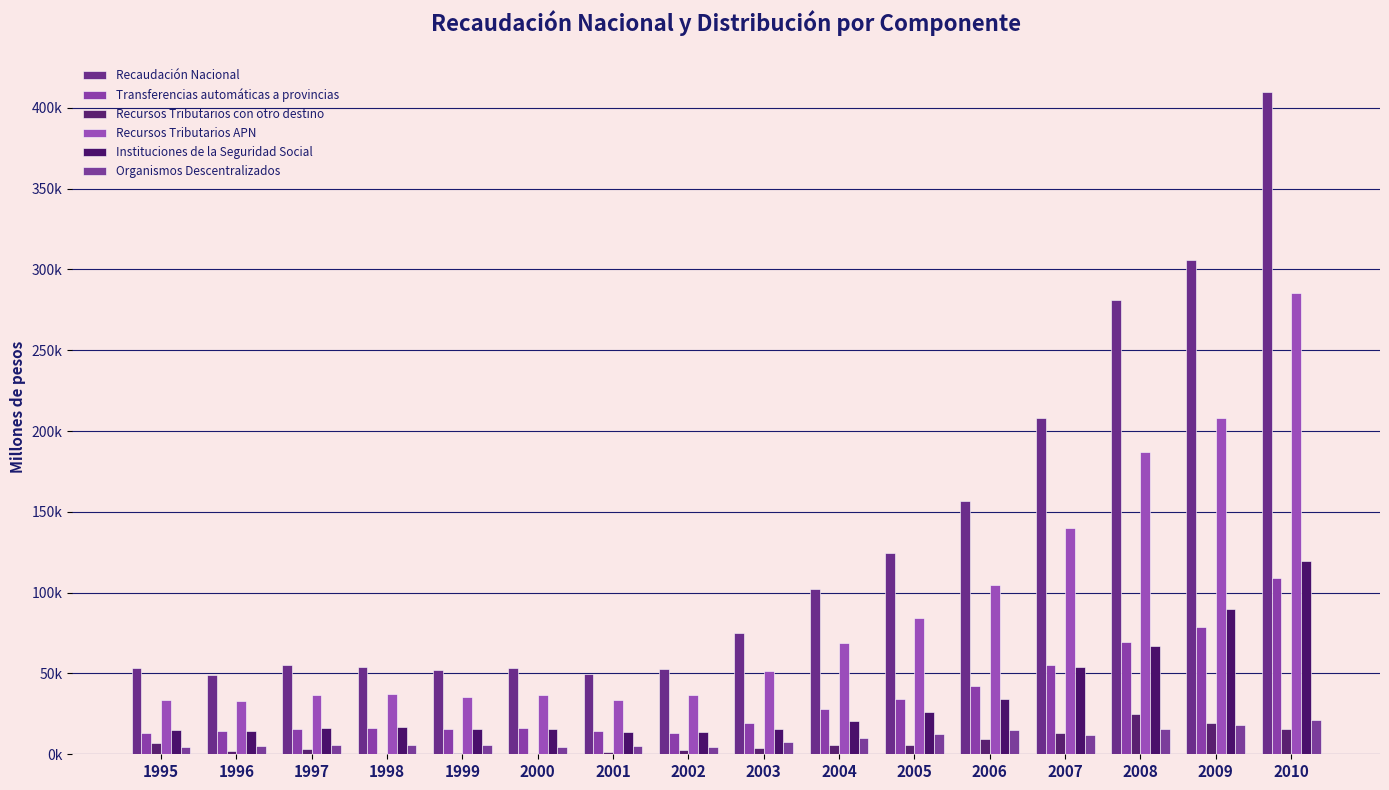

What is the value of the Organismos Descentralizados bar at the 16th from the left?

20988.9